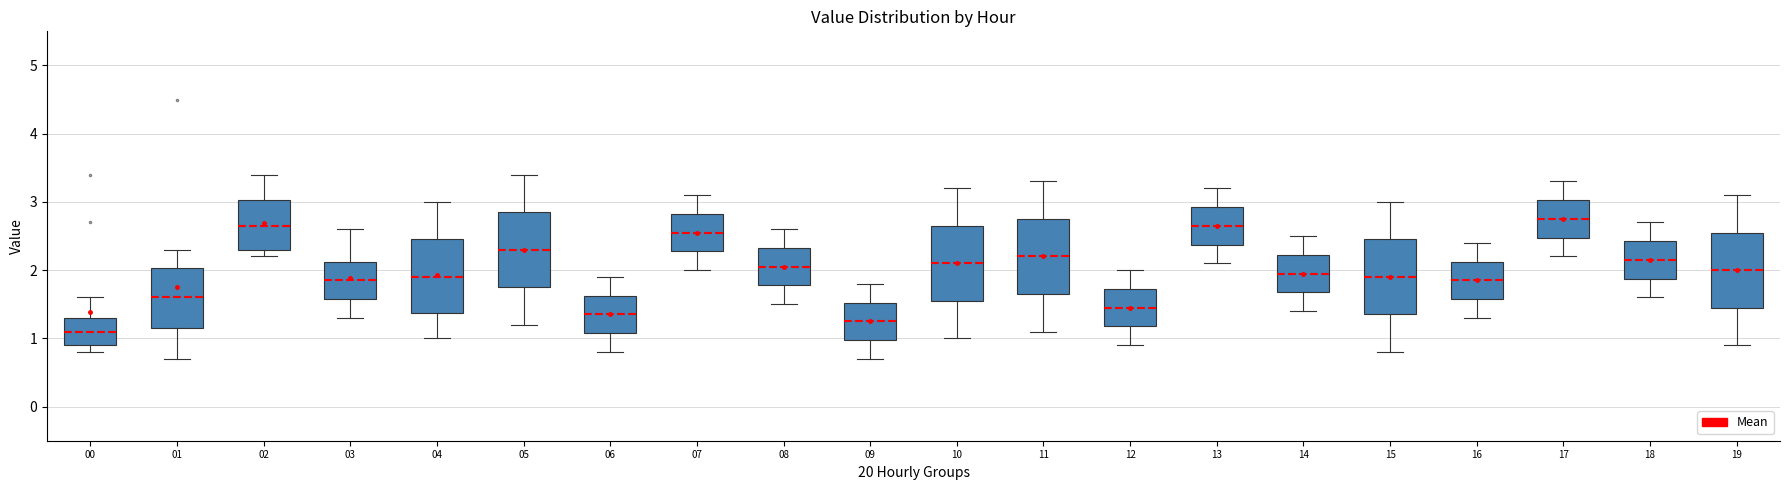

Reading left to right, read every box against the y-axis: the position of its median line, the range the box covers, and the ends of its whiskers. The values are not printed on the chart, so give them approximately, as read against the axis.

00: median 1.1, box 0.9 to 1.3, whiskers 0.8 to 1.6
01: median 1.6, box 1.2 to 2.0, whiskers 0.7 to 2.3
02: median 2.7, box 2.3 to 3.0, whiskers 2.2 to 3.4
03: median 1.9, box 1.6 to 2.1, whiskers 1.3 to 2.6
04: median 1.9, box 1.4 to 2.5, whiskers 1.0 to 3.0
05: median 2.3, box 1.8 to 2.9, whiskers 1.2 to 3.4
06: median 1.4, box 1.1 to 1.6, whiskers 0.8 to 1.9
07: median 2.6, box 2.3 to 2.8, whiskers 2.0 to 3.1
08: median 2.1, box 1.8 to 2.3, whiskers 1.5 to 2.6
09: median 1.3, box 1.0 to 1.5, whiskers 0.7 to 1.8
10: median 2.1, box 1.6 to 2.7, whiskers 1.0 to 3.2
11: median 2.2, box 1.7 to 2.8, whiskers 1.1 to 3.3
12: median 1.5, box 1.2 to 1.7, whiskers 0.9 to 2.0
13: median 2.7, box 2.4 to 2.9, whiskers 2.1 to 3.2
14: median 2.0, box 1.7 to 2.2, whiskers 1.4 to 2.5
15: median 1.9, box 1.4 to 2.5, whiskers 0.8 to 3.0
16: median 1.9, box 1.6 to 2.1, whiskers 1.3 to 2.4
17: median 2.8, box 2.5 to 3.0, whiskers 2.2 to 3.3
18: median 2.2, box 1.9 to 2.4, whiskers 1.6 to 2.7
19: median 2.0, box 1.5 to 2.6, whiskers 0.9 to 3.1